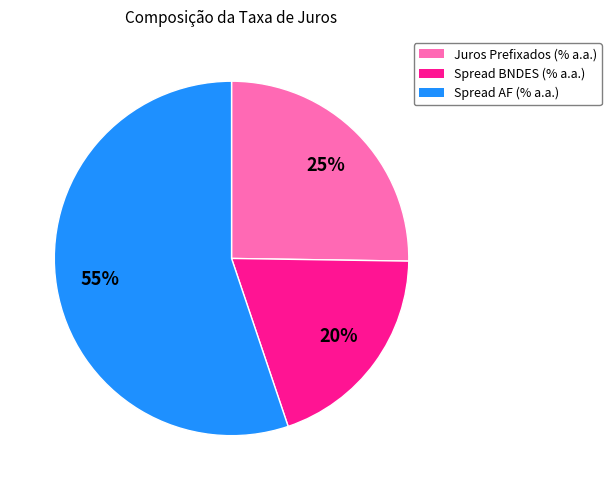

Does any single category account for the majority?

Yes